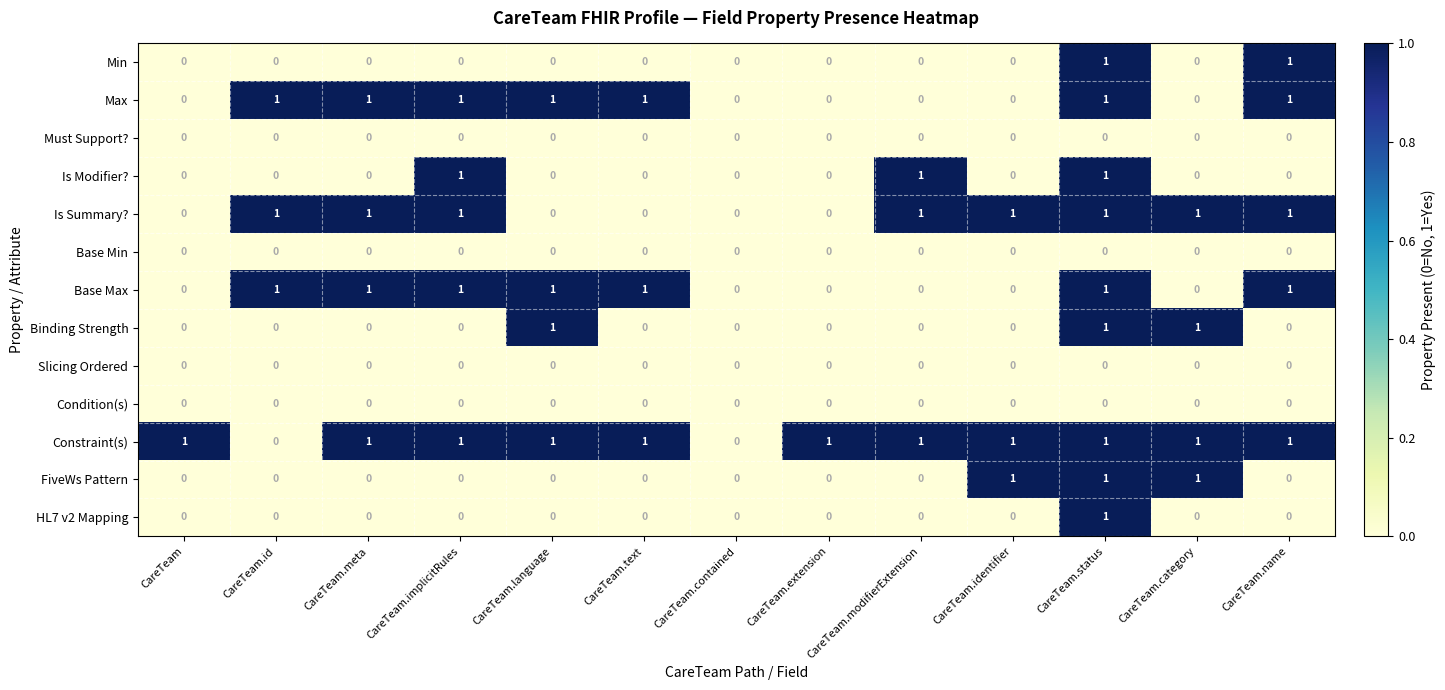

True or false: Is Modifier? has a value of 2 at CareTeam.status.

False